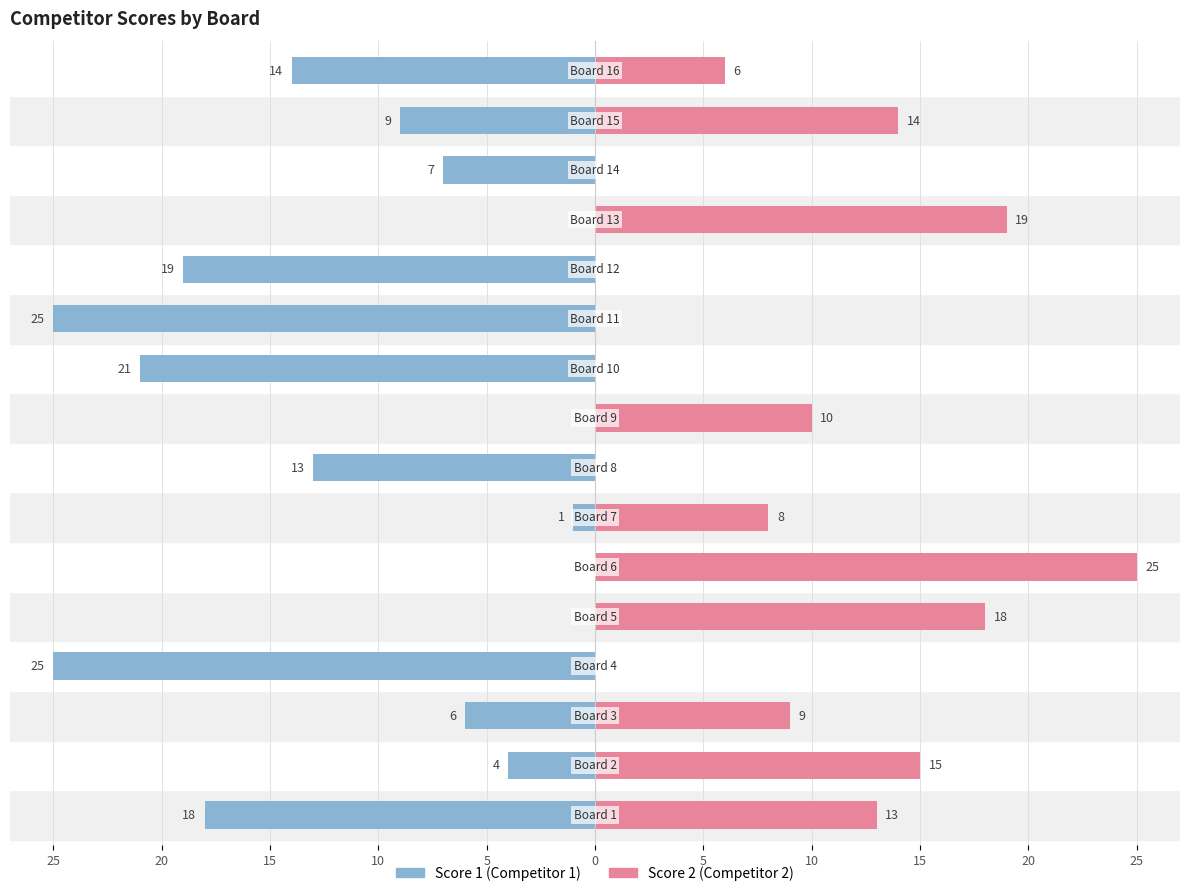

What is the value of the Score 1 bar at the 15th from the left?

-9